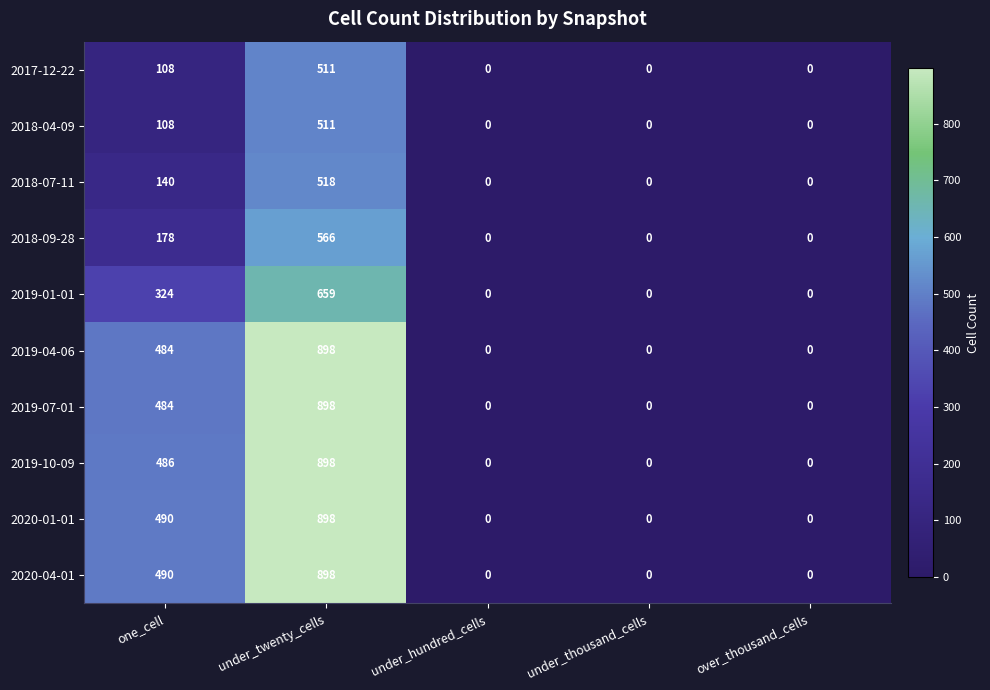

What is the highest value of the 2018-04-09 series?

511